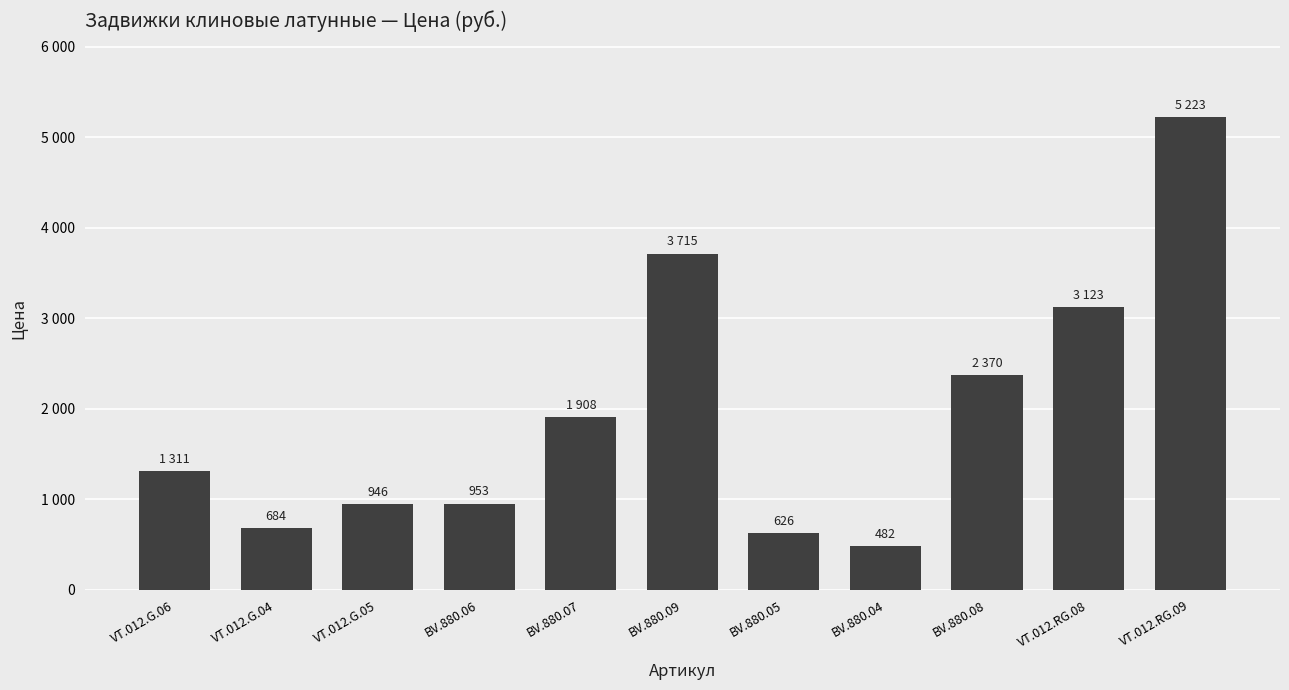

Is it true that the value at BV.880.05 is 625.8?

True